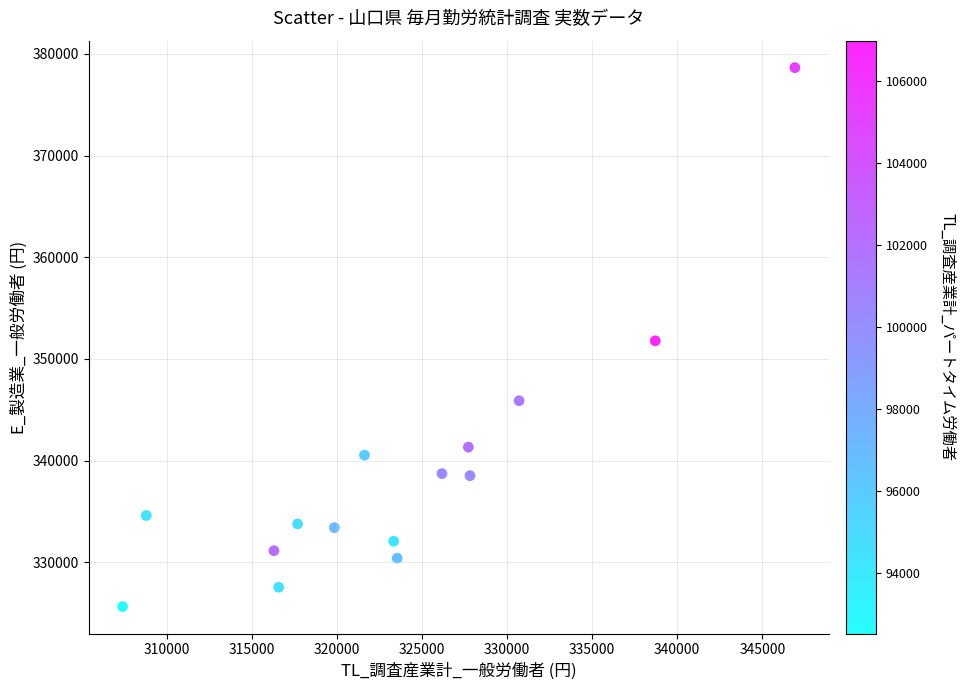

What is the range of X values (max minus min)?

39535